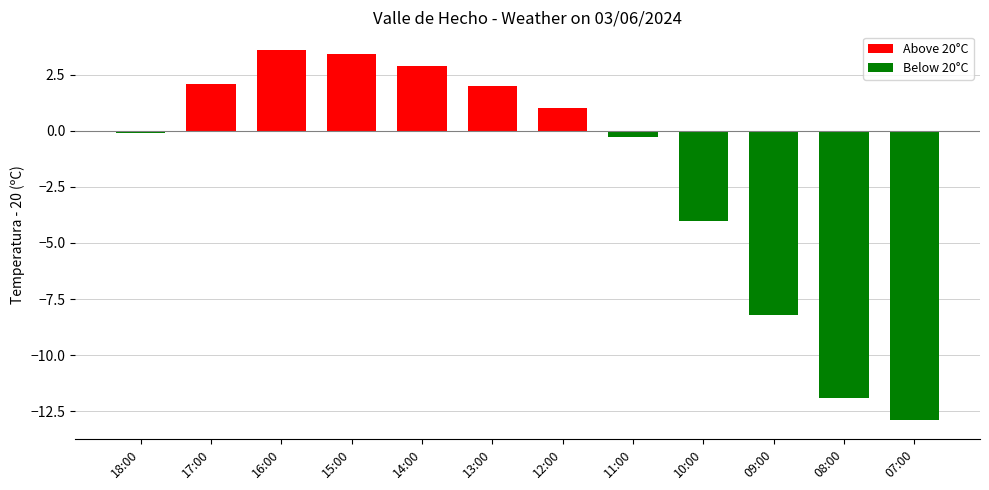

What is the difference between the values at 18:00 and 10:00?

3.9